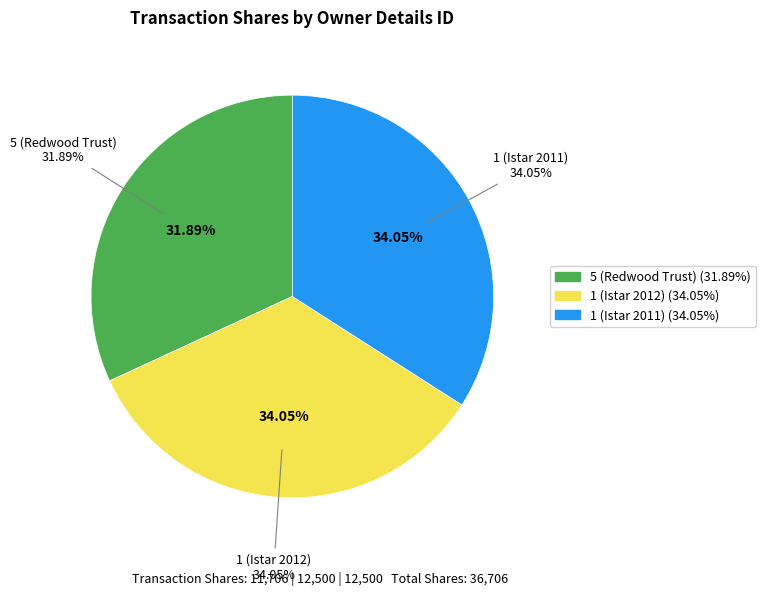

To the nearest percent, what portion does 1 (Istar 2011) represent?

34%